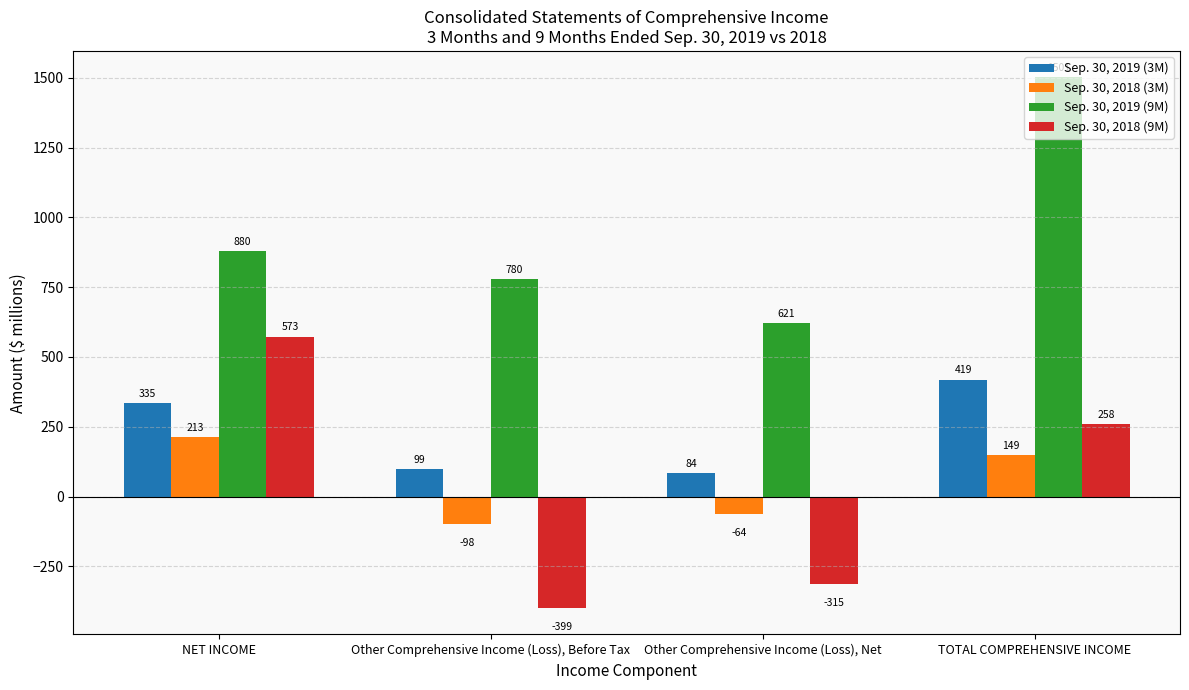

At which label is Sep. 30, 2018 (3M) closest to 57?

TOTAL COMPREHENSIVE INCOME